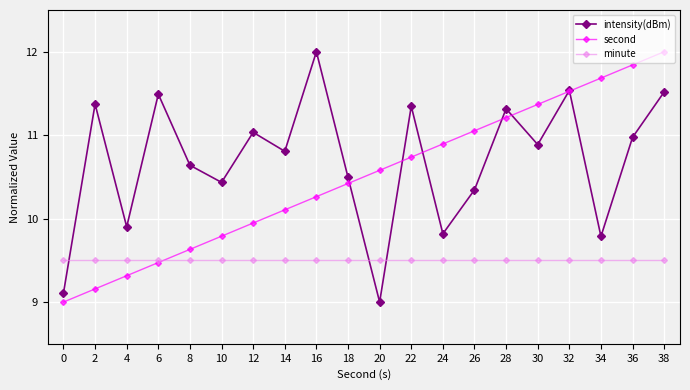

At how many categories does at least one series exceed 10?

18